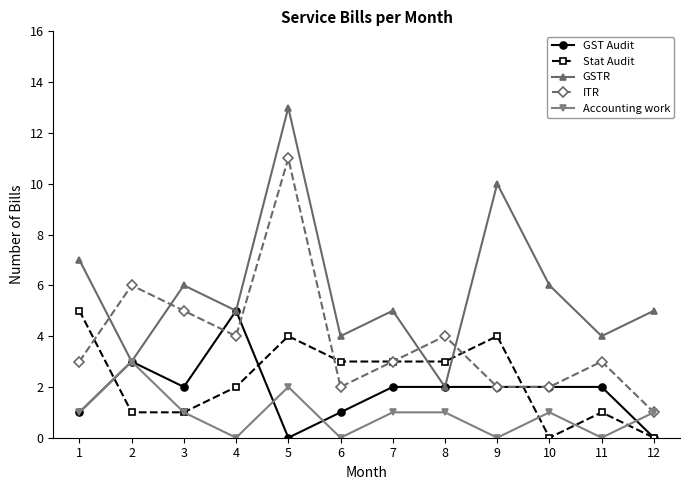

How many categories are shown in the chart?

12